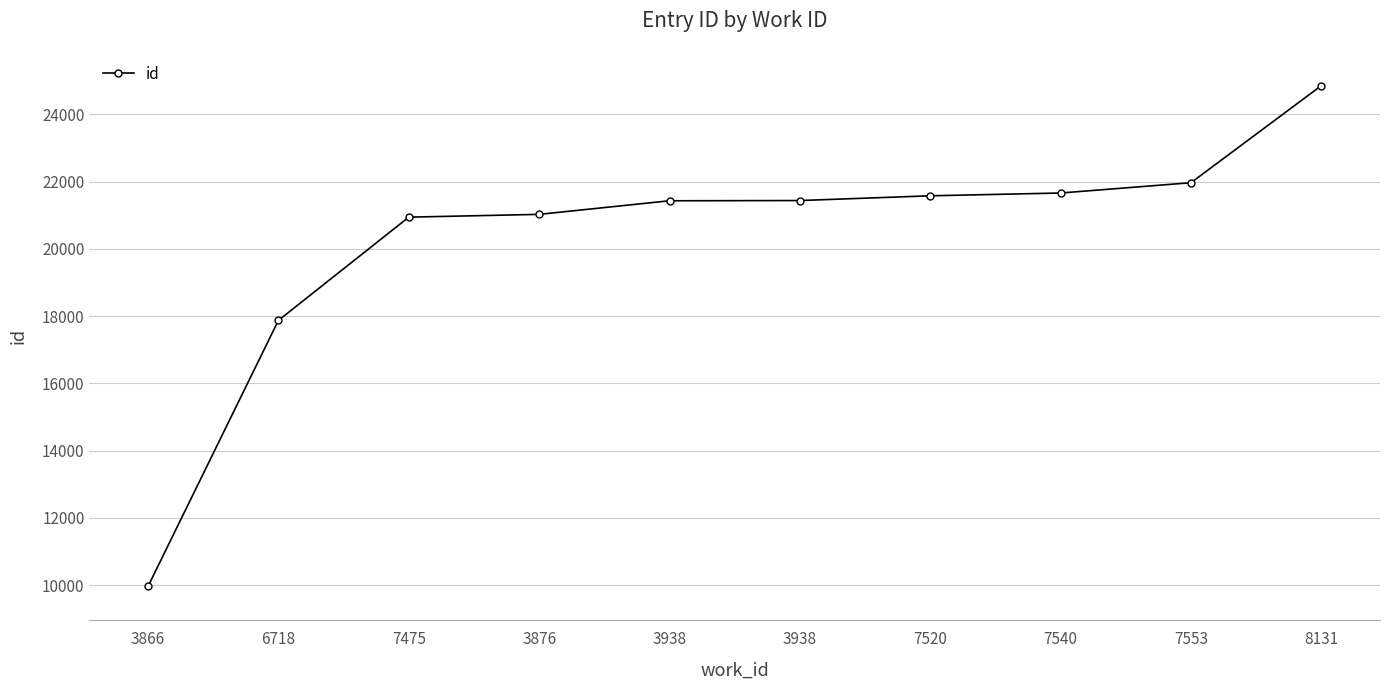

At which label does the data first exceed 21439?

7520